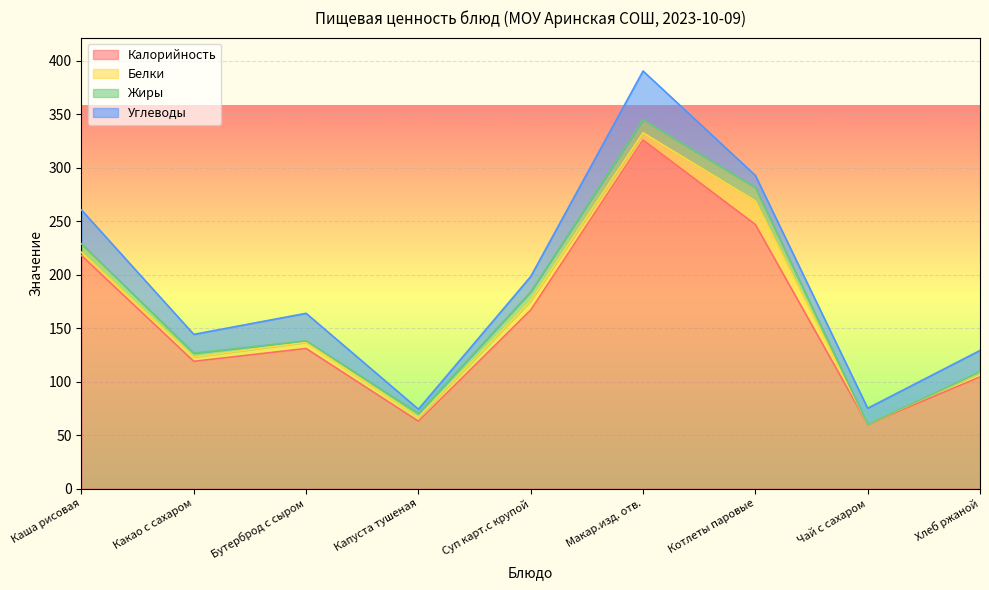

What is the difference between the maximum and minimum values in the Углеводы series?

41.7